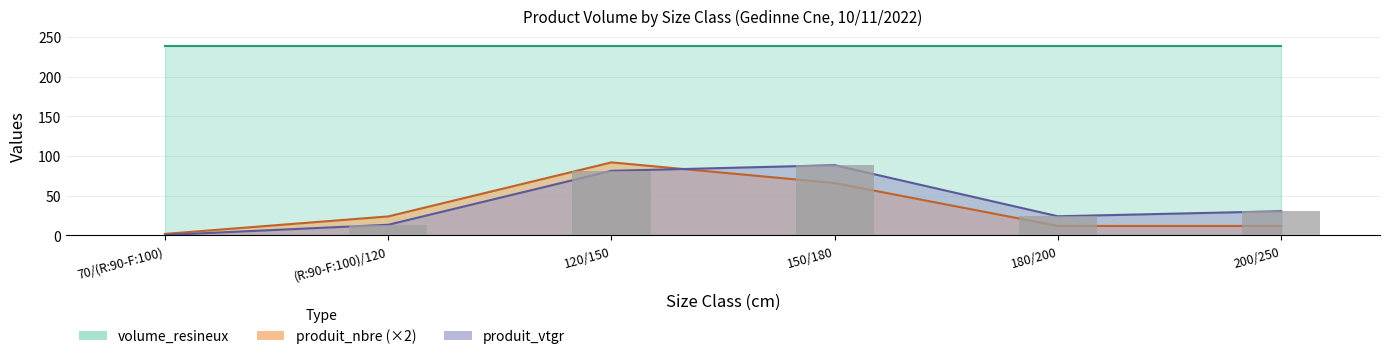

What is the label of the 4th bar from the left?

150/180